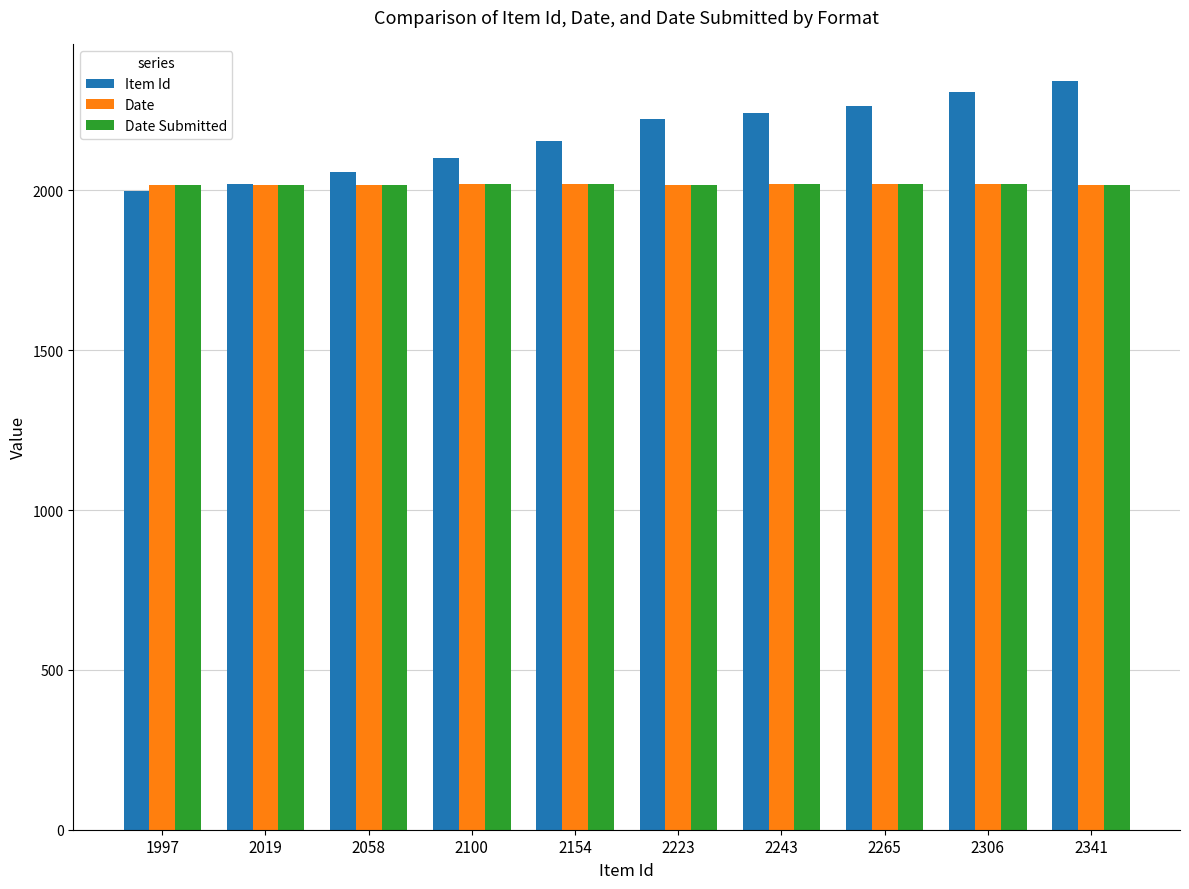

What value does the Date series have at 2265?

2021